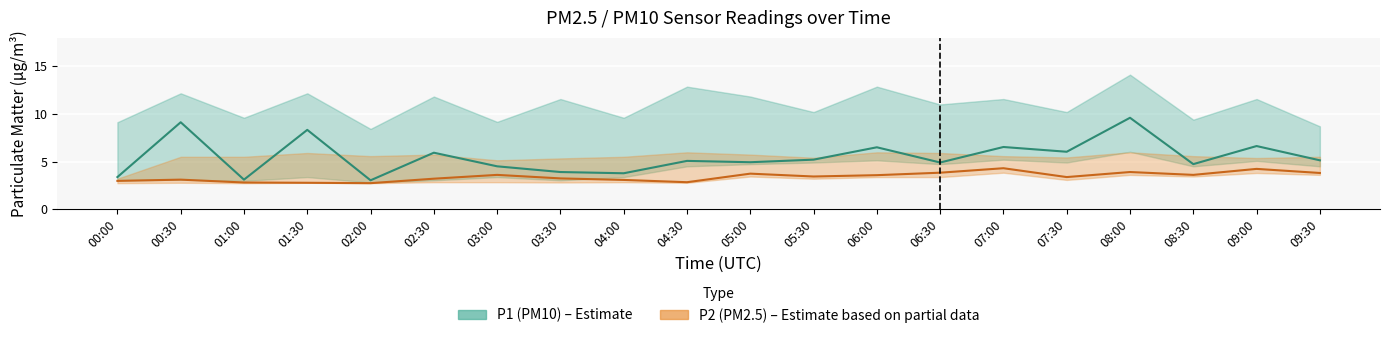

At 00:30, list the series in order from largest to smallest.

P1 (PM10) mean, P2 (PM2.5) mean